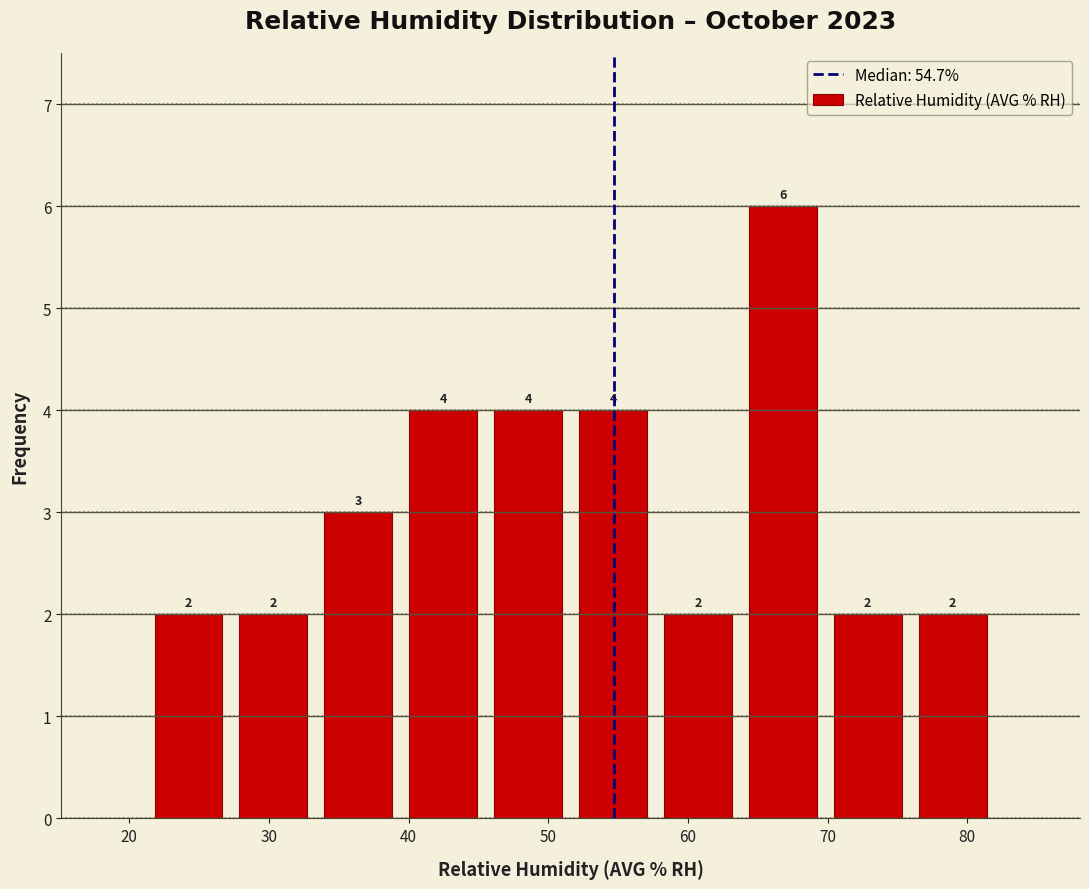

How tall is the bar that spans 58 to 64 on the x-axis? The bar edges are not printed on the chart, so give them approximately, as read against the axis.

2